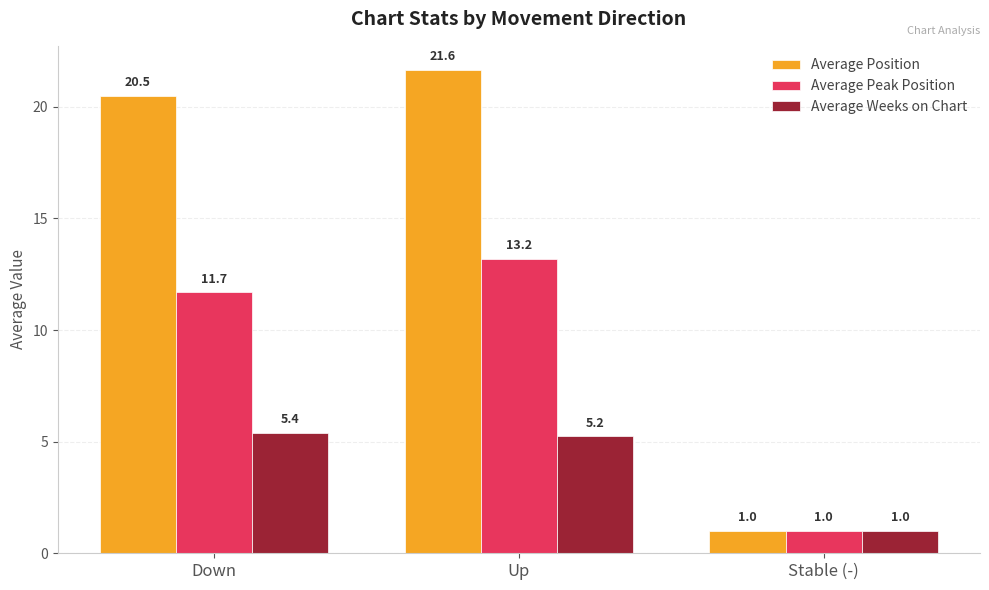

What is the difference between the highest and lowest values at Up?

16.4